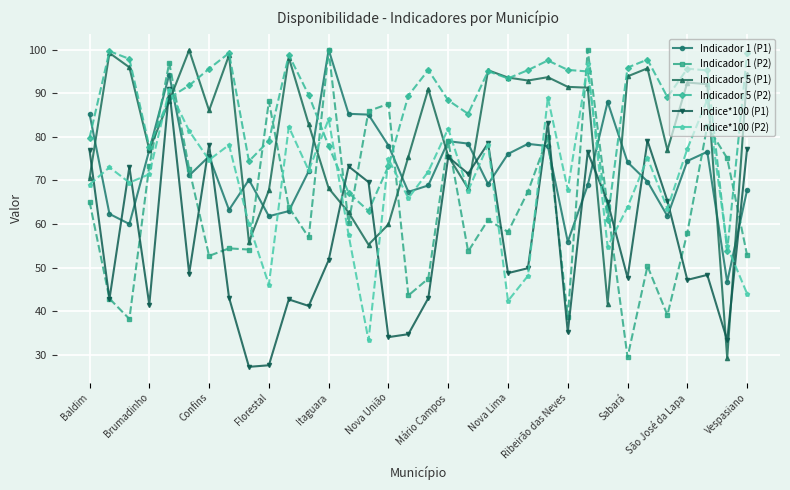

What is the maximum value for Indice*100 (P2)?

96.6